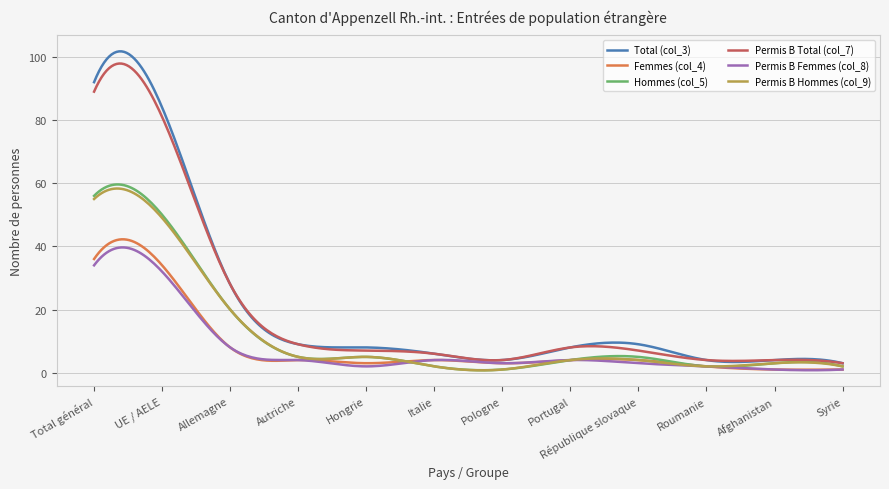

Which series has the widest spread of values?

Total (col_3)